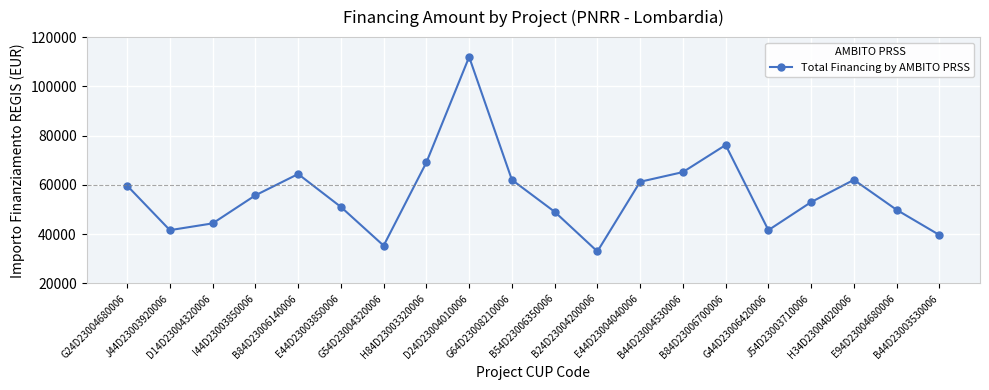

At which category does the data reach its first local valley?

J44D23003920006